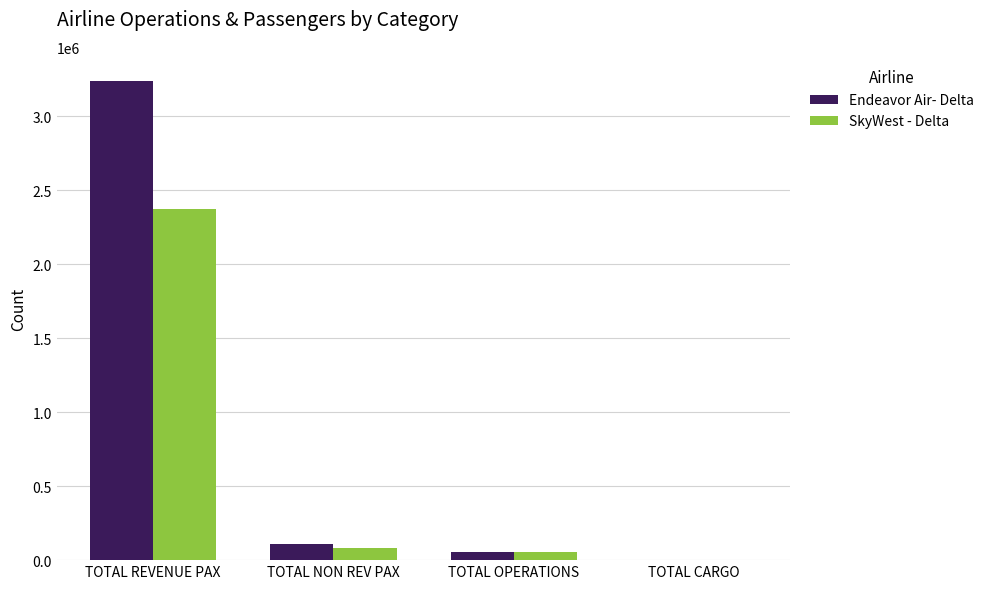

Which series has the largest range (max minus min)?

Endeavor Air- Delta